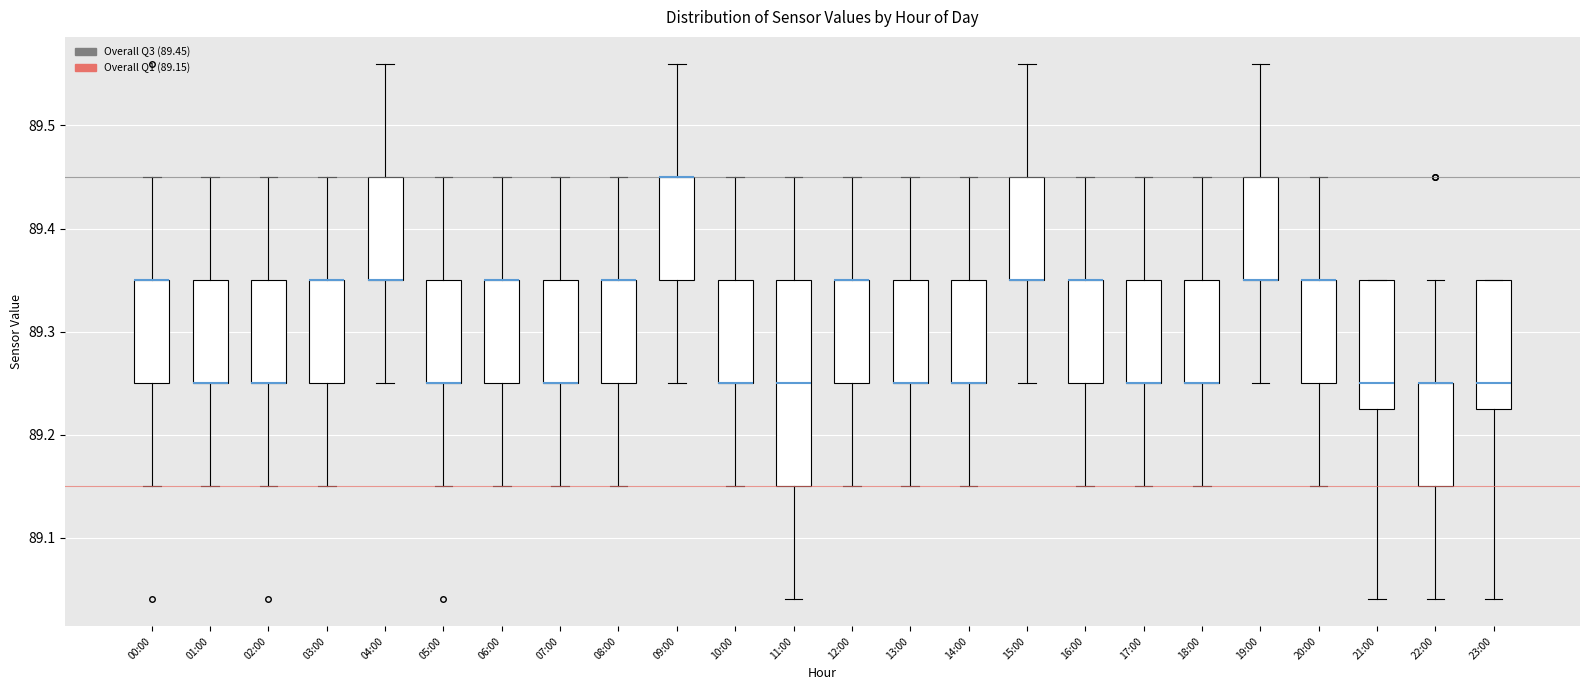

Reading left to right, read every box against the y-axis: the position of its median line, the range the box covers, and the ends of its whiskers. The values are not printed on the chart, so give them approximately, as read against the axis.

00:00: median 89.35 (drawn on the box's upper edge), box 89.25 to 89.35, whiskers 89.15 to 89.45
01:00: median 89.25 (drawn on the box's lower edge), box 89.25 to 89.35, whiskers 89.15 to 89.45
02:00: median 89.25 (drawn on the box's lower edge), box 89.25 to 89.35, whiskers 89.15 to 89.45
03:00: median 89.35 (drawn on the box's upper edge), box 89.25 to 89.35, whiskers 89.15 to 89.45
04:00: median 89.35 (drawn on the box's lower edge), box 89.35 to 89.45, whiskers 89.25 to 89.56
05:00: median 89.25 (drawn on the box's lower edge), box 89.25 to 89.35, whiskers 89.15 to 89.45
06:00: median 89.35 (drawn on the box's upper edge), box 89.25 to 89.35, whiskers 89.15 to 89.45
07:00: median 89.25 (drawn on the box's lower edge), box 89.25 to 89.35, whiskers 89.15 to 89.45
08:00: median 89.35 (drawn on the box's upper edge), box 89.25 to 89.35, whiskers 89.15 to 89.45
09:00: median 89.45 (drawn on the box's upper edge), box 89.35 to 89.45, whiskers 89.25 to 89.56
10:00: median 89.25 (drawn on the box's lower edge), box 89.25 to 89.35, whiskers 89.15 to 89.45
11:00: median 89.25, box 89.15 to 89.35, whiskers 89.04 to 89.45
12:00: median 89.35 (drawn on the box's upper edge), box 89.25 to 89.35, whiskers 89.15 to 89.45
13:00: median 89.25 (drawn on the box's lower edge), box 89.25 to 89.35, whiskers 89.15 to 89.45
14:00: median 89.25 (drawn on the box's lower edge), box 89.25 to 89.35, whiskers 89.15 to 89.45
15:00: median 89.35 (drawn on the box's lower edge), box 89.35 to 89.45, whiskers 89.25 to 89.56
16:00: median 89.35 (drawn on the box's upper edge), box 89.25 to 89.35, whiskers 89.15 to 89.45
17:00: median 89.25 (drawn on the box's lower edge), box 89.25 to 89.35, whiskers 89.15 to 89.45
18:00: median 89.25 (drawn on the box's lower edge), box 89.25 to 89.35, whiskers 89.15 to 89.45
19:00: median 89.35 (drawn on the box's lower edge), box 89.35 to 89.45, whiskers 89.25 to 89.56
20:00: median 89.35 (drawn on the box's upper edge), box 89.25 to 89.35, whiskers 89.15 to 89.45
21:00: median 89.25, box 89.23 to 89.35, whiskers 89.04 to 89.35
22:00: median 89.25 (drawn on the box's upper edge), box 89.15 to 89.25, whiskers 89.04 to 89.35
23:00: median 89.25, box 89.23 to 89.35, whiskers 89.04 to 89.35